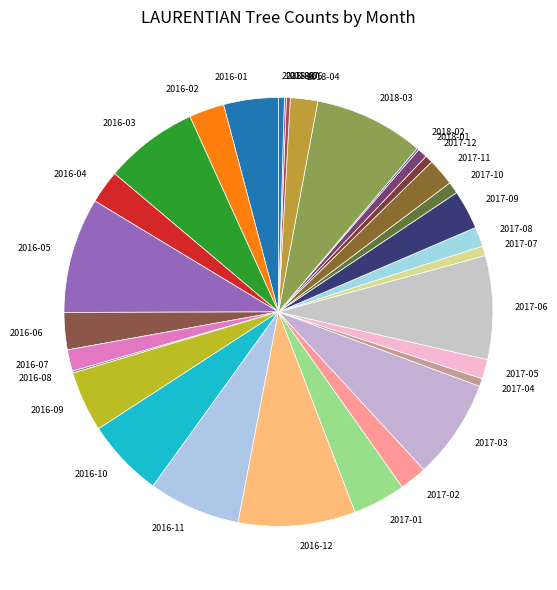

The 2016-07 slice represents 2% of the pie. True or false?

True